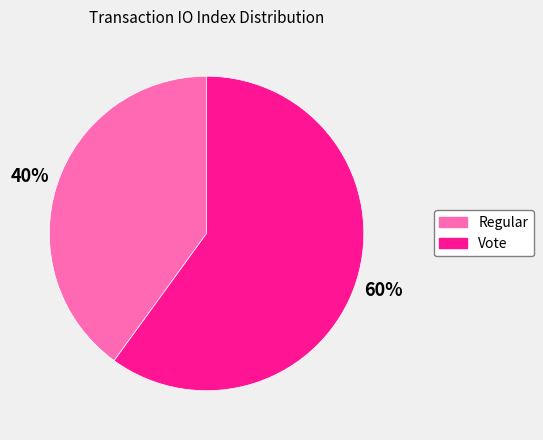

Which category has the smallest portion of the pie?

Regular